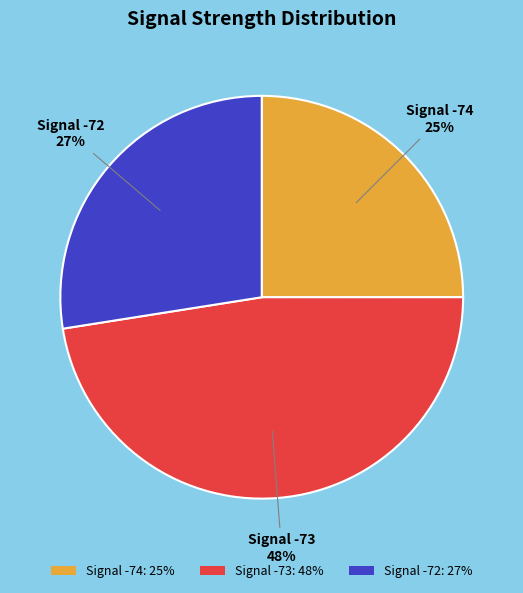

True or false: Signal -74: 25% accounts for 25% of the total.

True